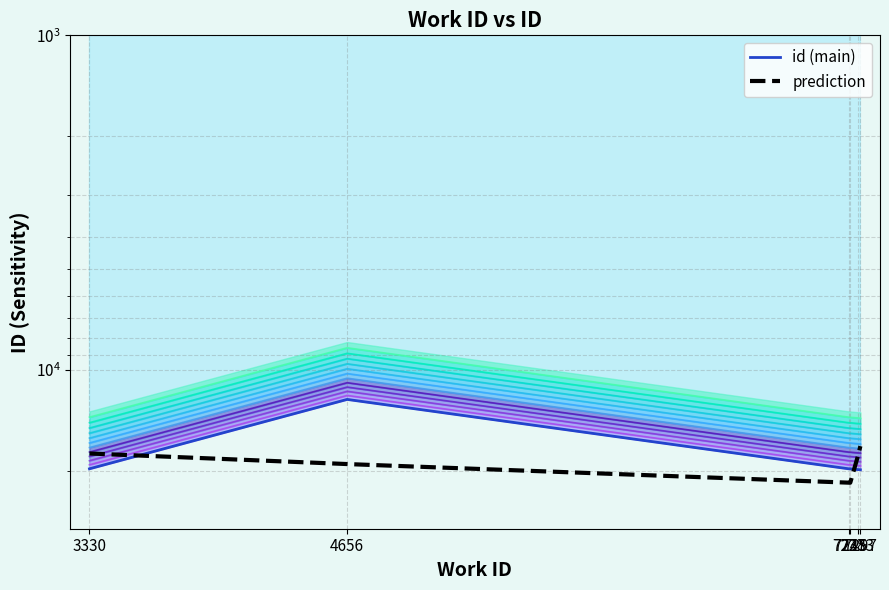

Is this an area chart (filled region under the line)?

No